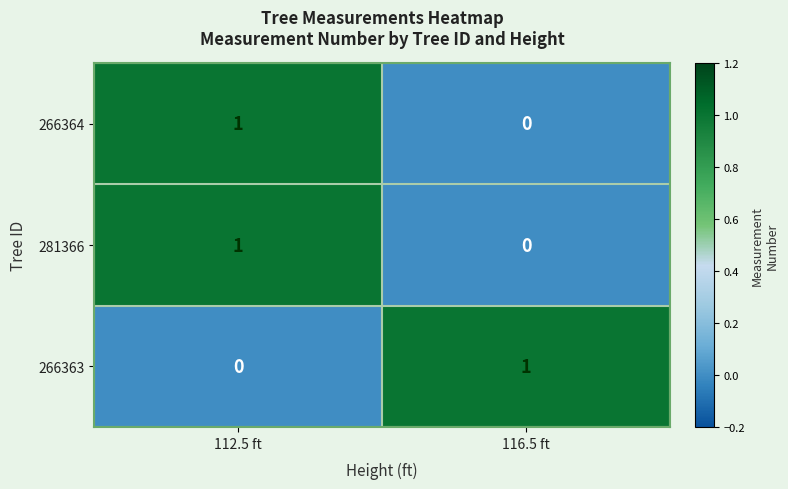

How many data points in 266363 are less than 1?

1